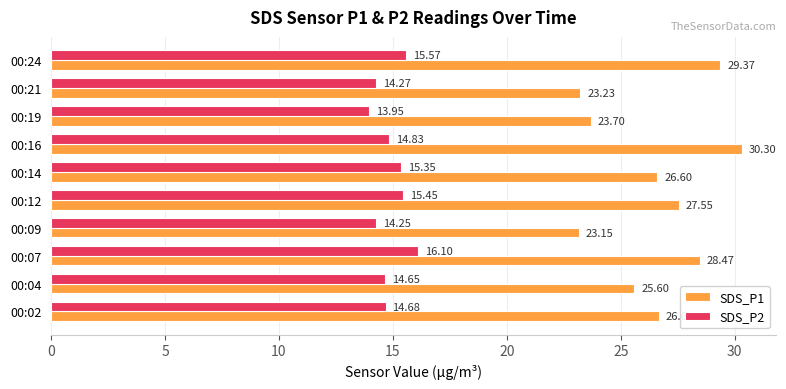

Between 00:16 and 00:24, which series saw the biggest shift?

SDS_P1